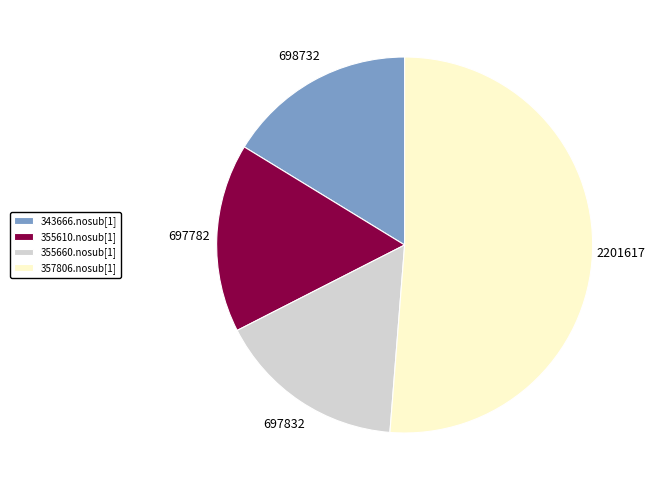

What is the ratio of the value at 355610.nosub[1] to the value at 357806.nosub[1]?

0.3